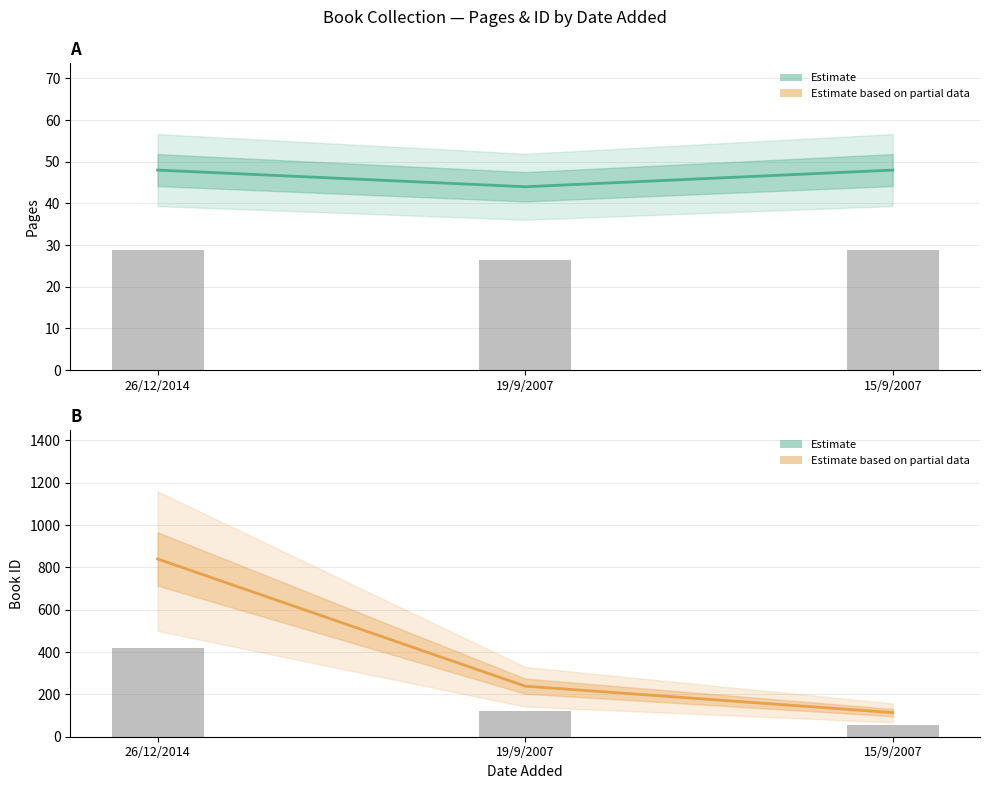

List the series in order of their peak value, lowest first.

pages (bar), pages, id (bar), id